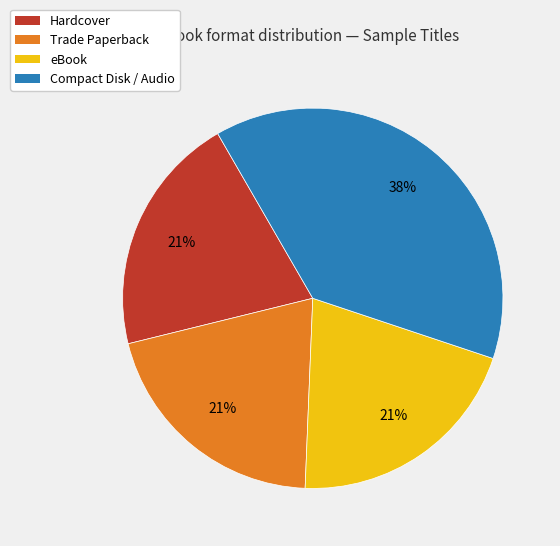

What is the largest slice in the pie chart?

Compact Disk / Audio